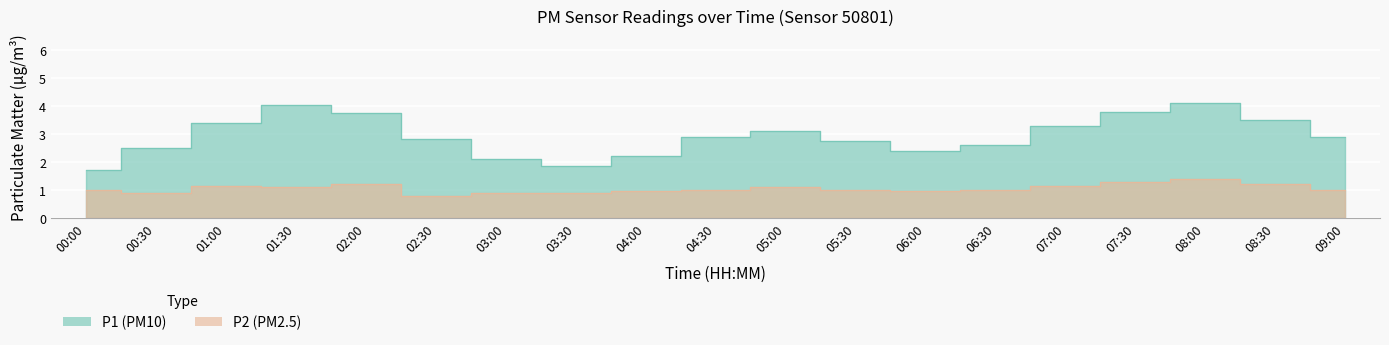

What is the difference between the maximum and minimum values in the P2 series?

0.6